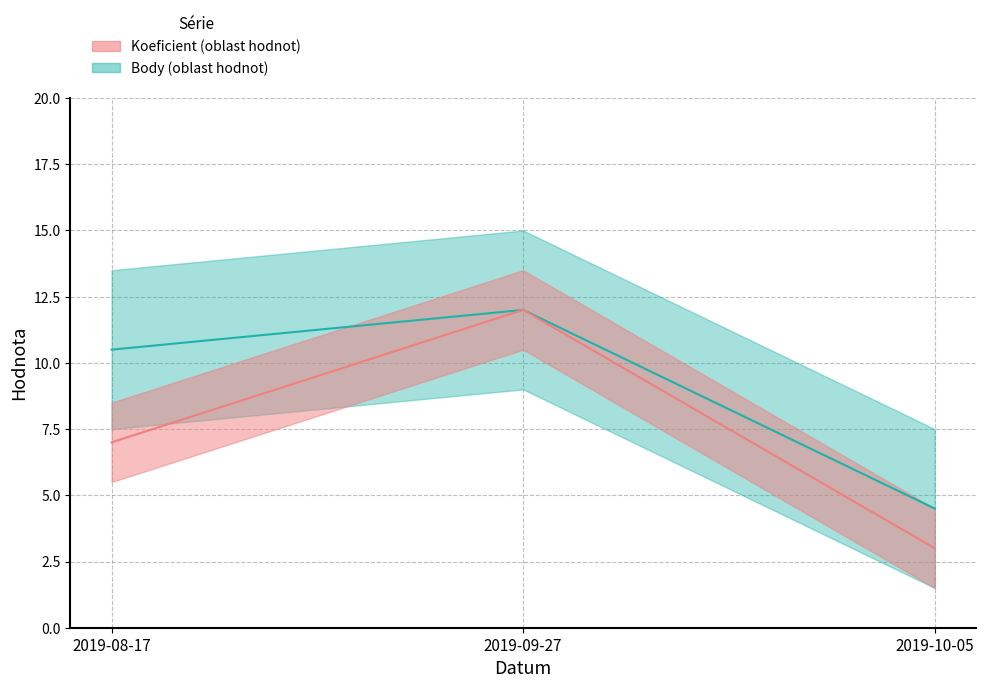

What is the minimum value shown in the chart?

3.0